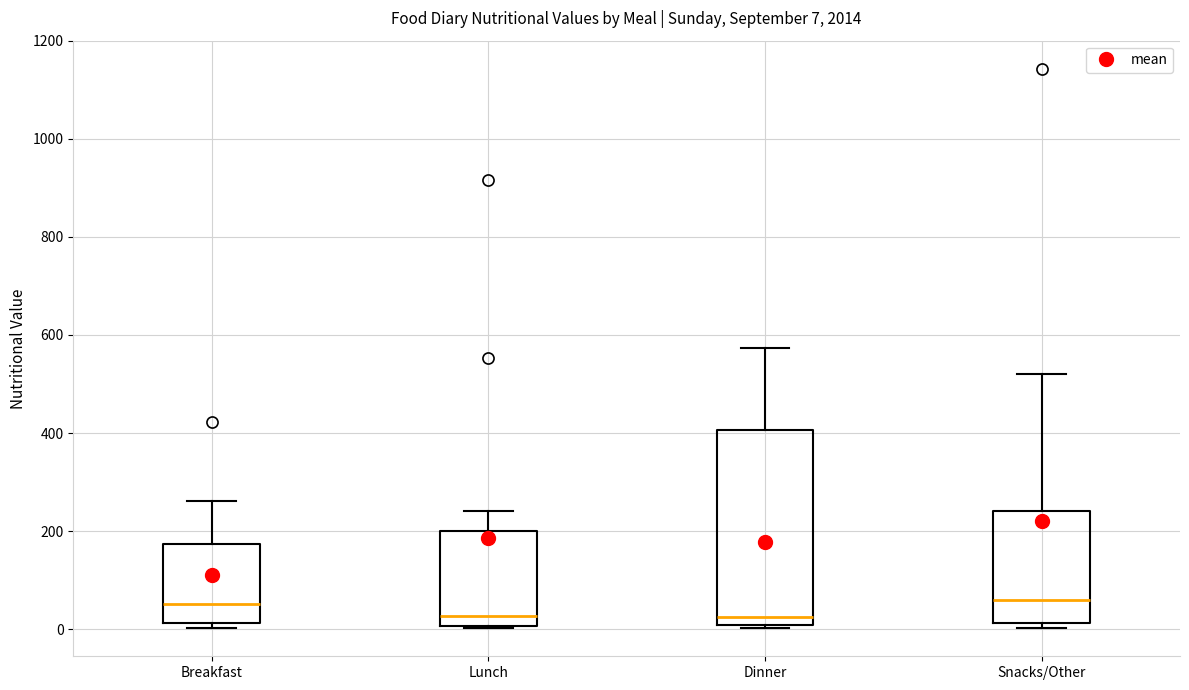

Which box is the tallest, from its lower edge to its upper edge?

Dinner